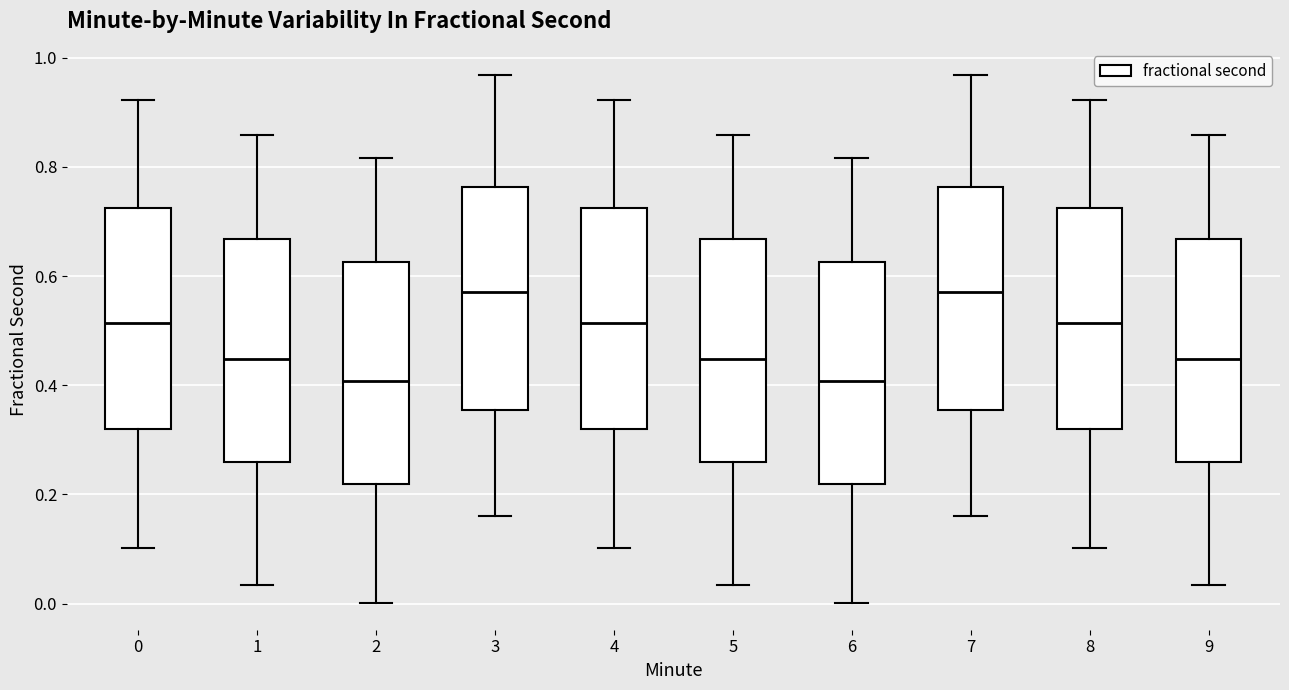

Reading left to right, transcribe this box plot: for each box, give where its median line is, the range the box spans, and where its two whiskers end, as read against the y-axis. The values are not printed on the chart, so give them approximately, as read against the axis.

0: median 0.52, box 0.32 to 0.72, whiskers 0.10 to 0.92
1: median 0.44, box 0.26 to 0.66, whiskers 0.04 to 0.86
2: median 0.40, box 0.22 to 0.62, whiskers 0.00 to 0.82
3: median 0.58, box 0.36 to 0.76, whiskers 0.16 to 0.96
4: median 0.52, box 0.32 to 0.72, whiskers 0.10 to 0.92
5: median 0.44, box 0.26 to 0.66, whiskers 0.04 to 0.86
6: median 0.40, box 0.22 to 0.62, whiskers 0.00 to 0.82
7: median 0.58, box 0.36 to 0.76, whiskers 0.16 to 0.96
8: median 0.52, box 0.32 to 0.72, whiskers 0.10 to 0.92
9: median 0.44, box 0.26 to 0.66, whiskers 0.04 to 0.86